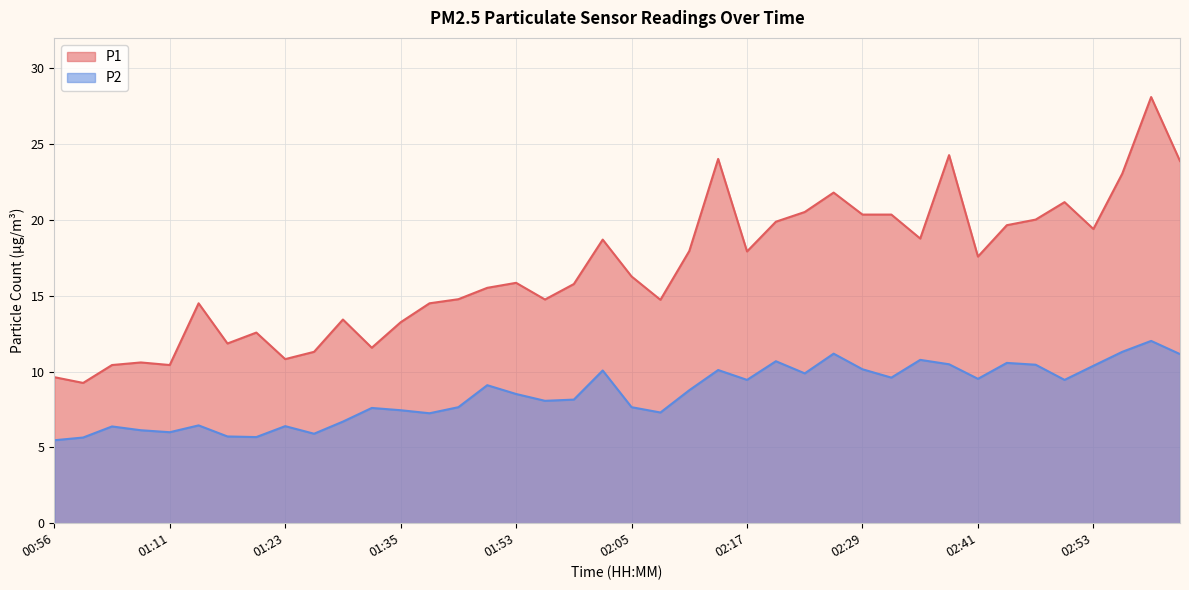

Which series has the largest total across all categories?

P1